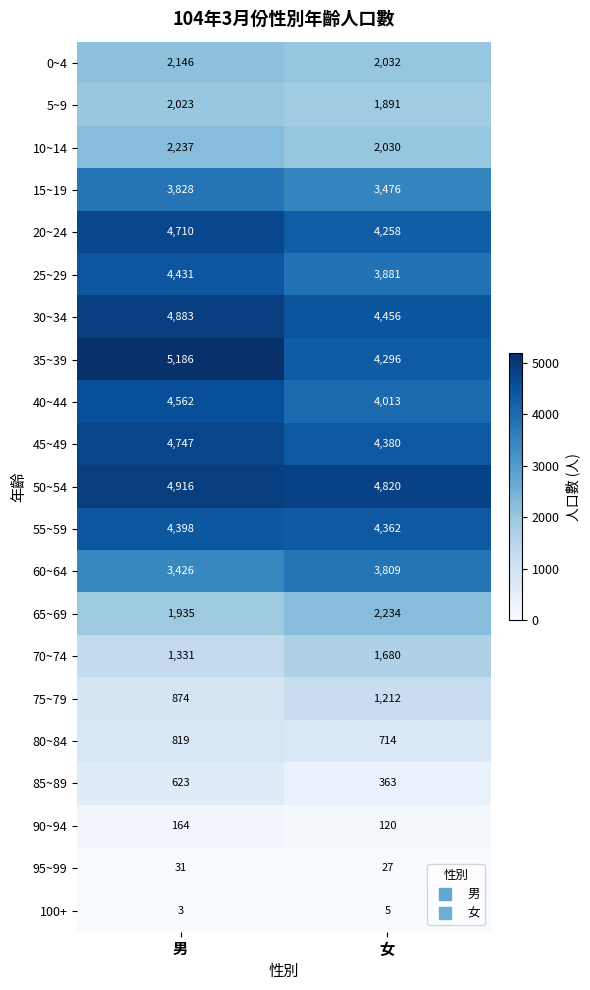

What is the average value of the 55~59 series?

4380